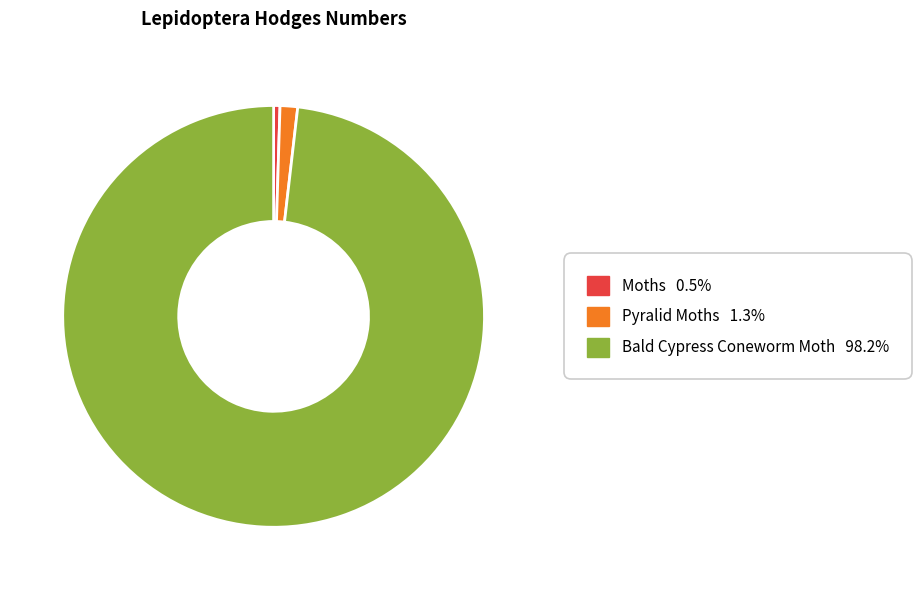

Rank the categories by value from lowest to highest.

Moths, Pyralid Moths, Bald Cypress Coneworm Moth